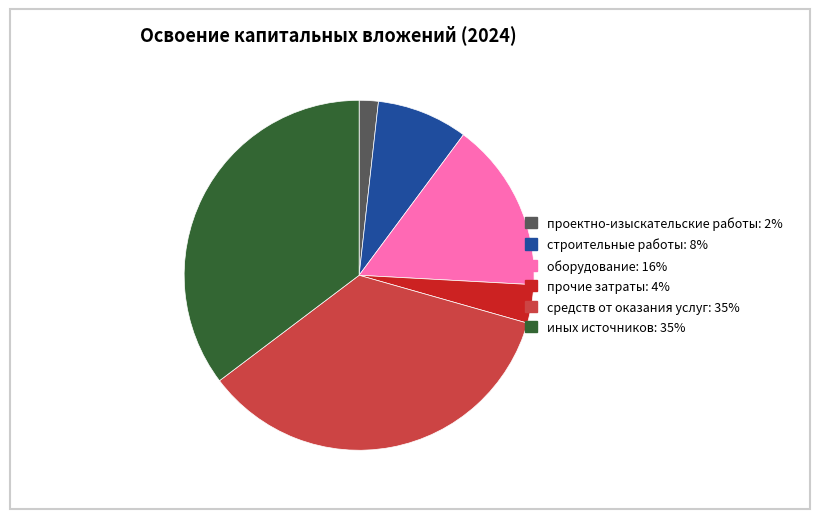

Count the number of slices in the pie.

6